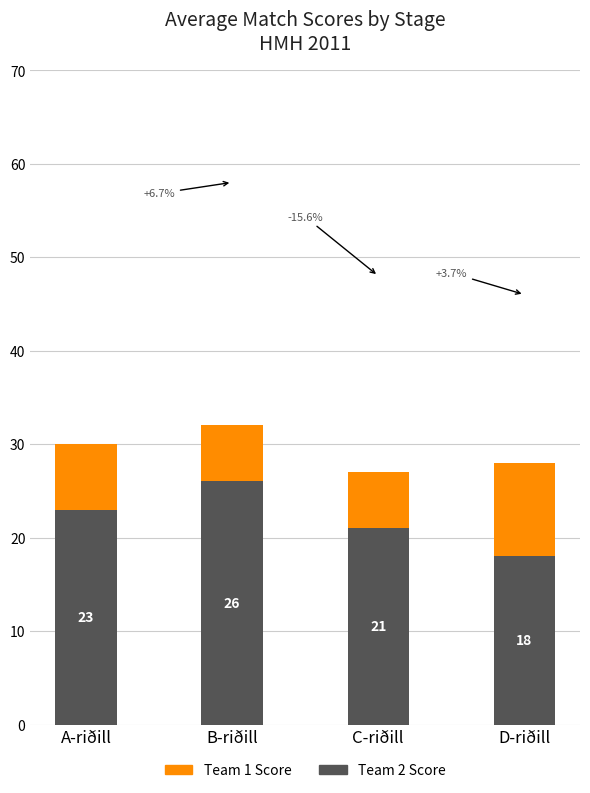

What is the difference between the highest and lowest values at C-riðill?

6